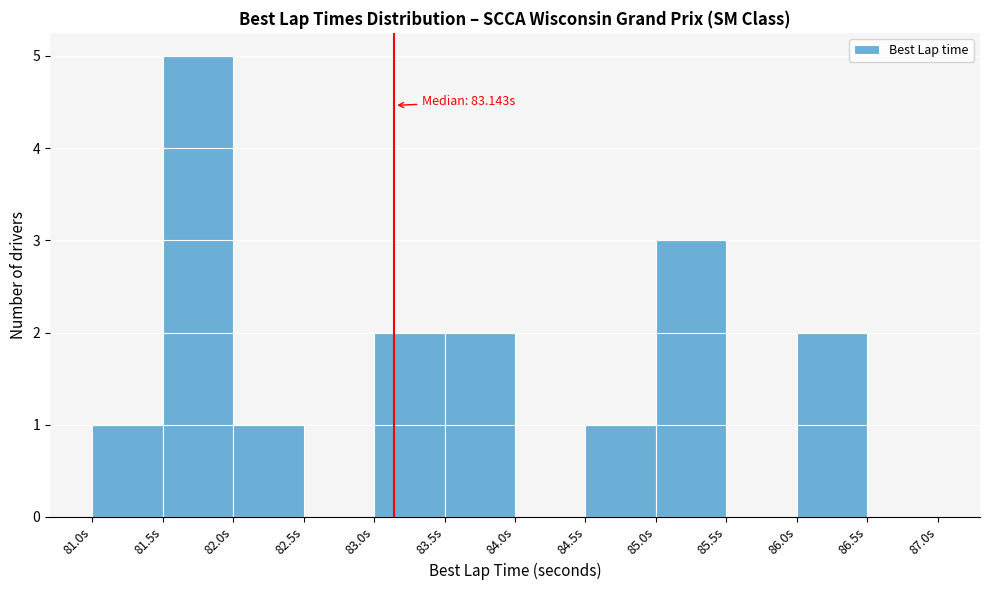

Over which range of the x-axis is the bar tallest?

81.5 to 82.0